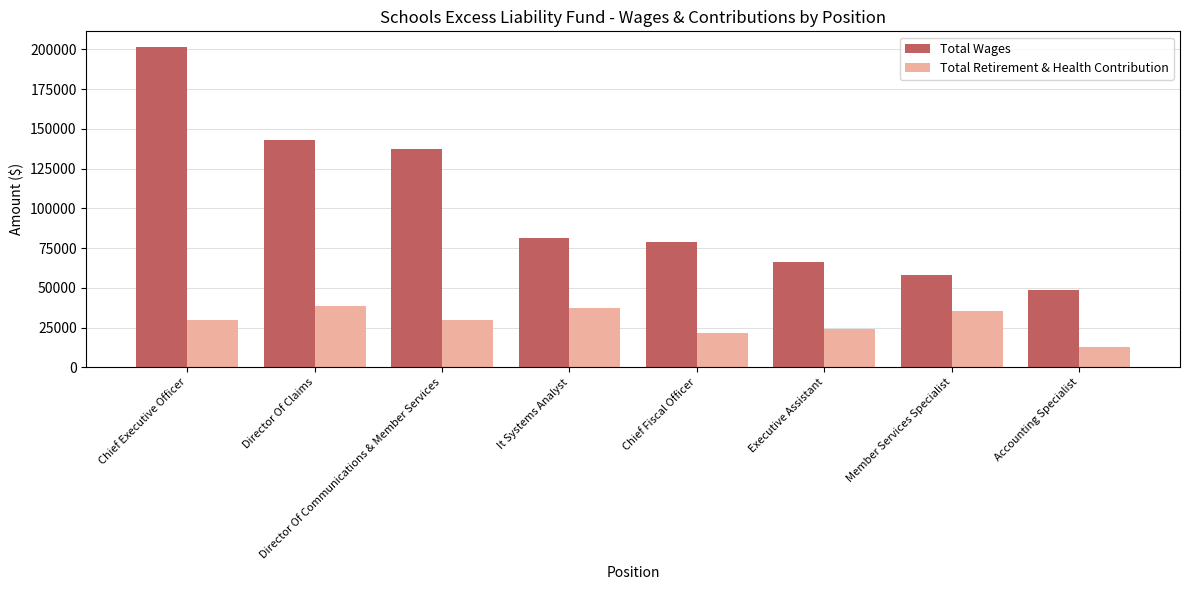

How many data points in Total Retirement & Health Contribution are less than 29675?

4